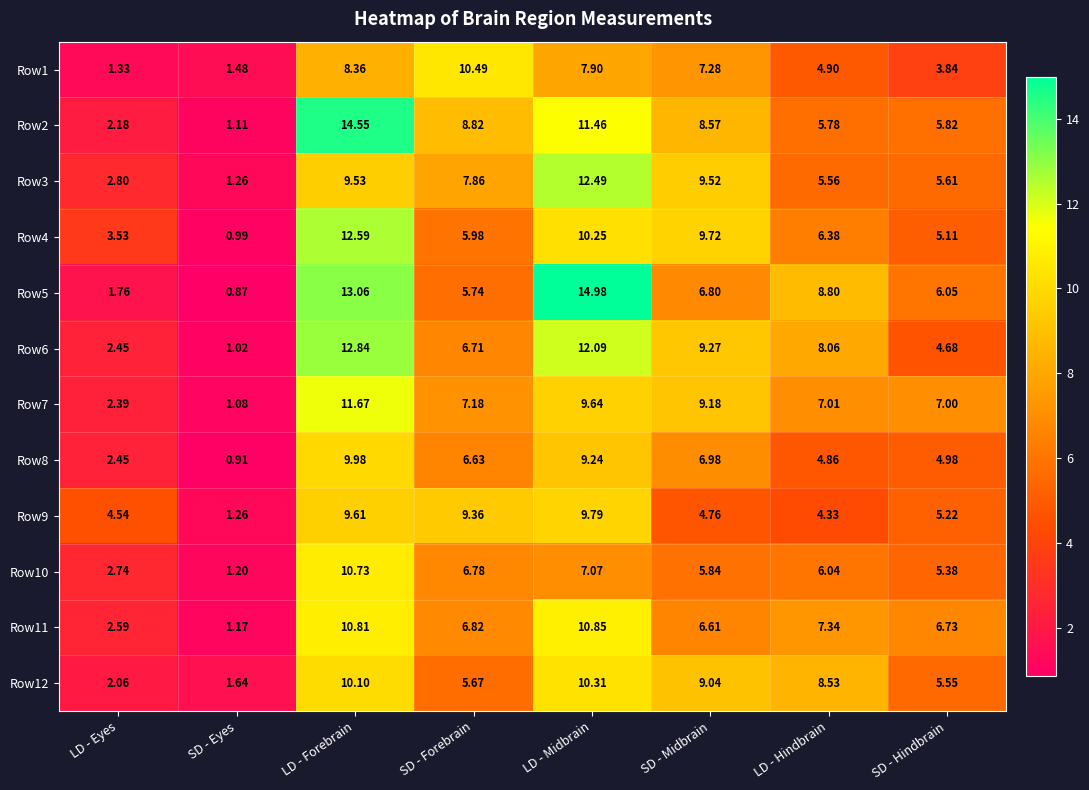

List the series in order of their peak value, lowest first.

Row9, Row8, Row12, Row1, Row10, Row11, Row7, Row3, Row4, Row6, Row2, Row5